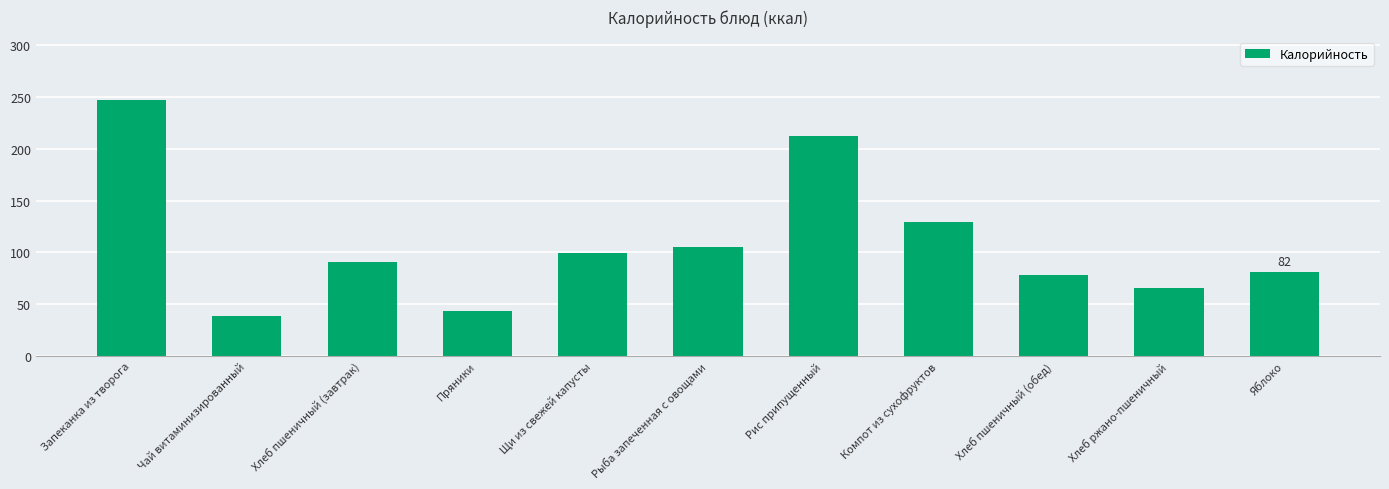

What is the value of the 9th bar from the left?

78.0